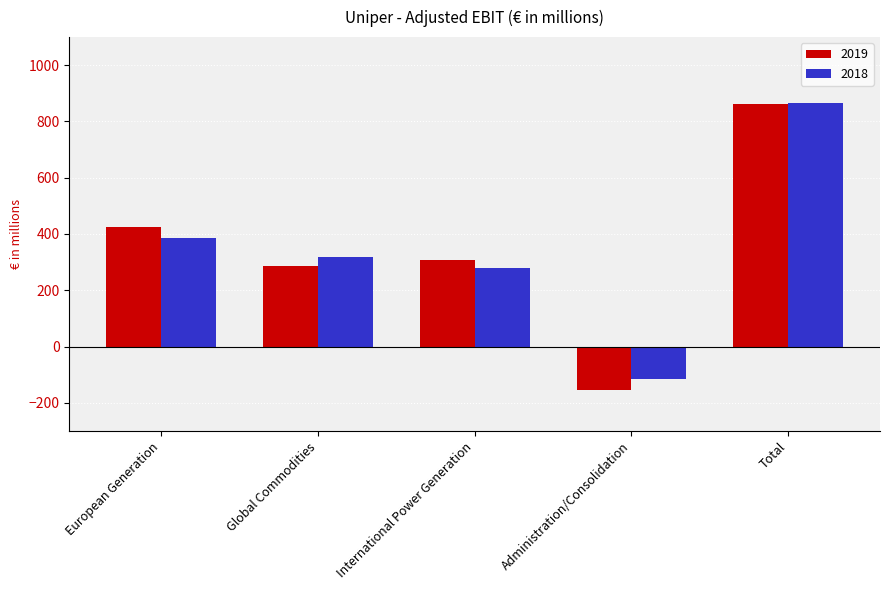

What are all the series names shown in the legend?

2019, 2018